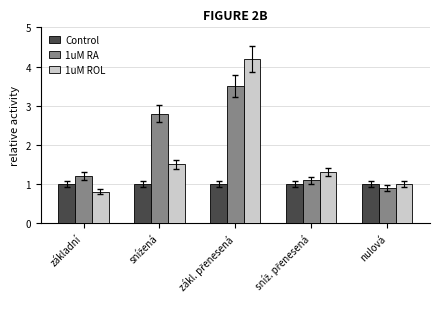

What are all the series names shown in the legend?

Control, 1uM RA, 1uM ROL